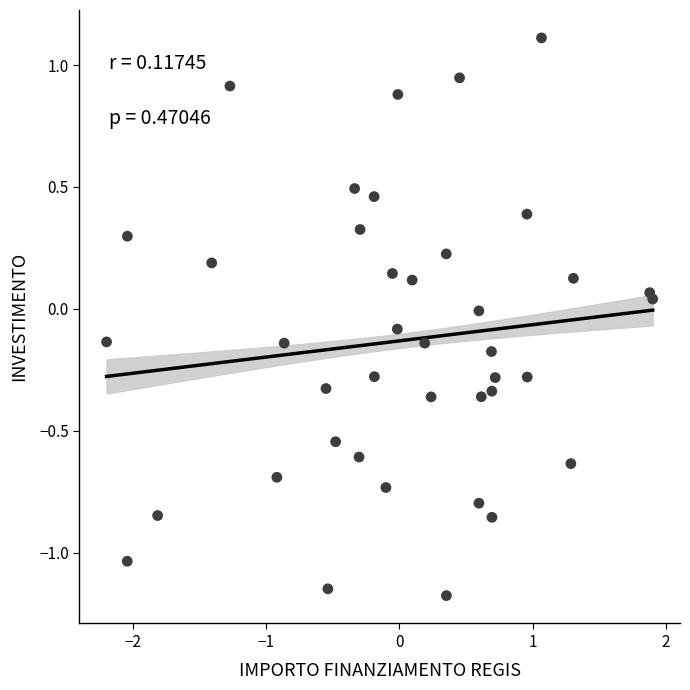

What is the range of Y values (max minus min)?

2.3